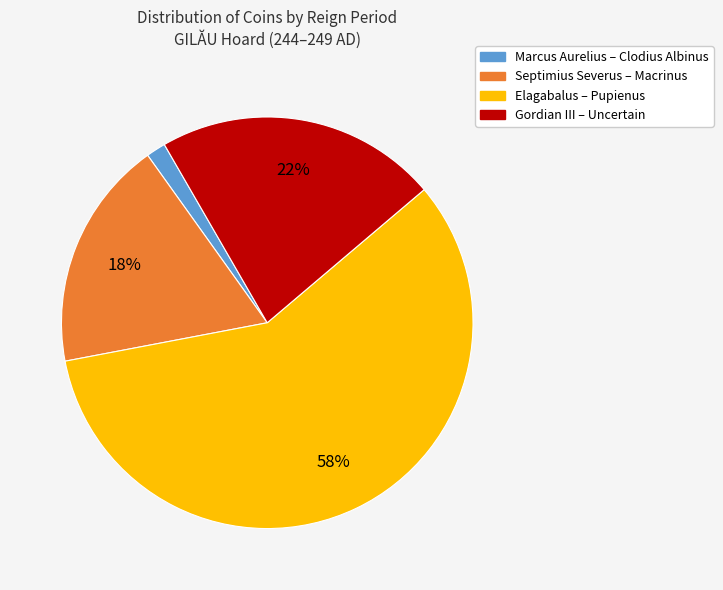

How many segments does this pie chart have?

4